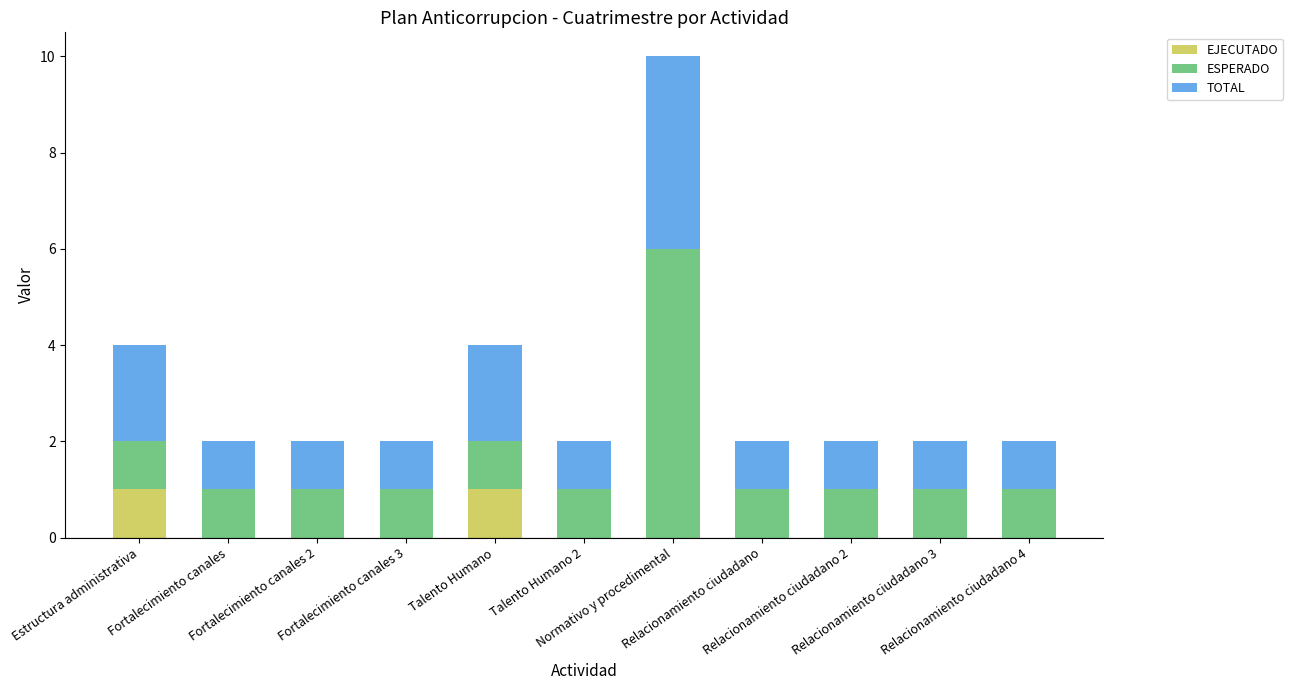

Rank the series by their maximum value, from highest to lowest.

ESPERADO, TOTAL, EJECUTADO